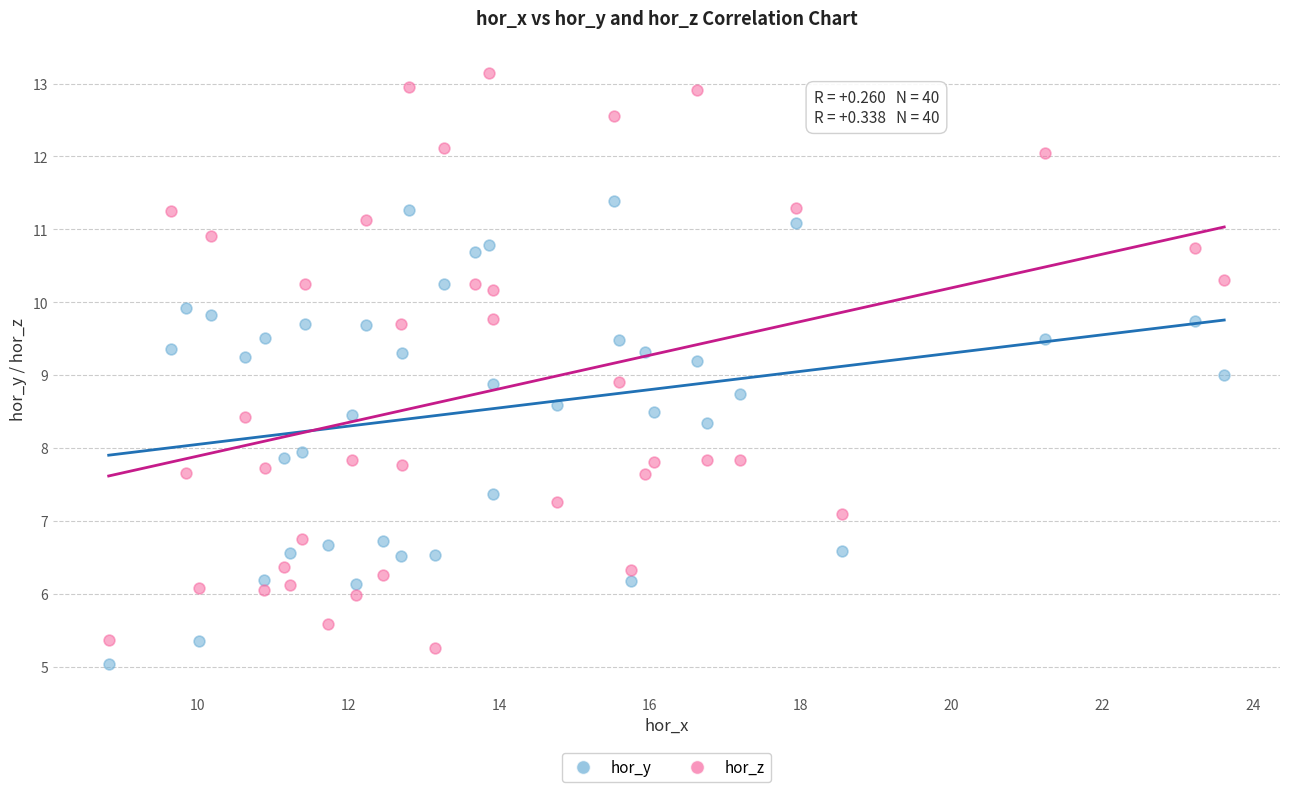

Which series contains the highest Y value?

hor_z